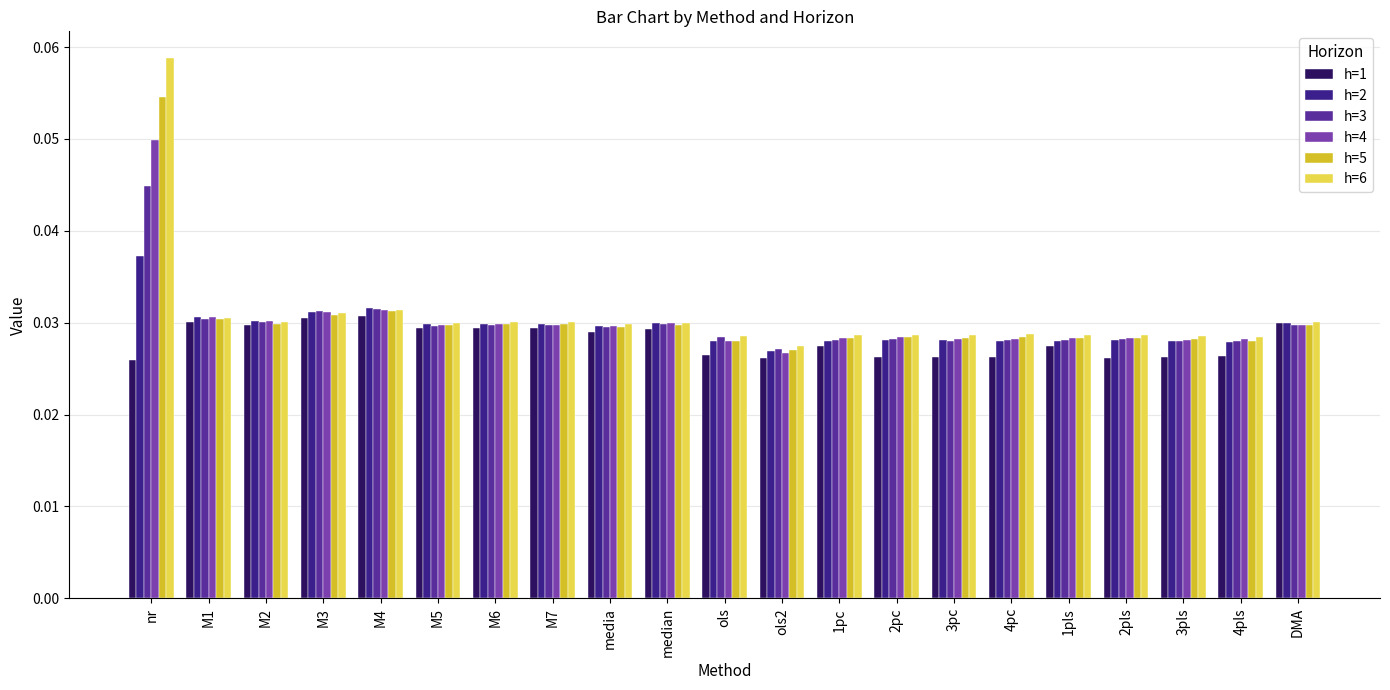

How many series are shown in this chart?

6